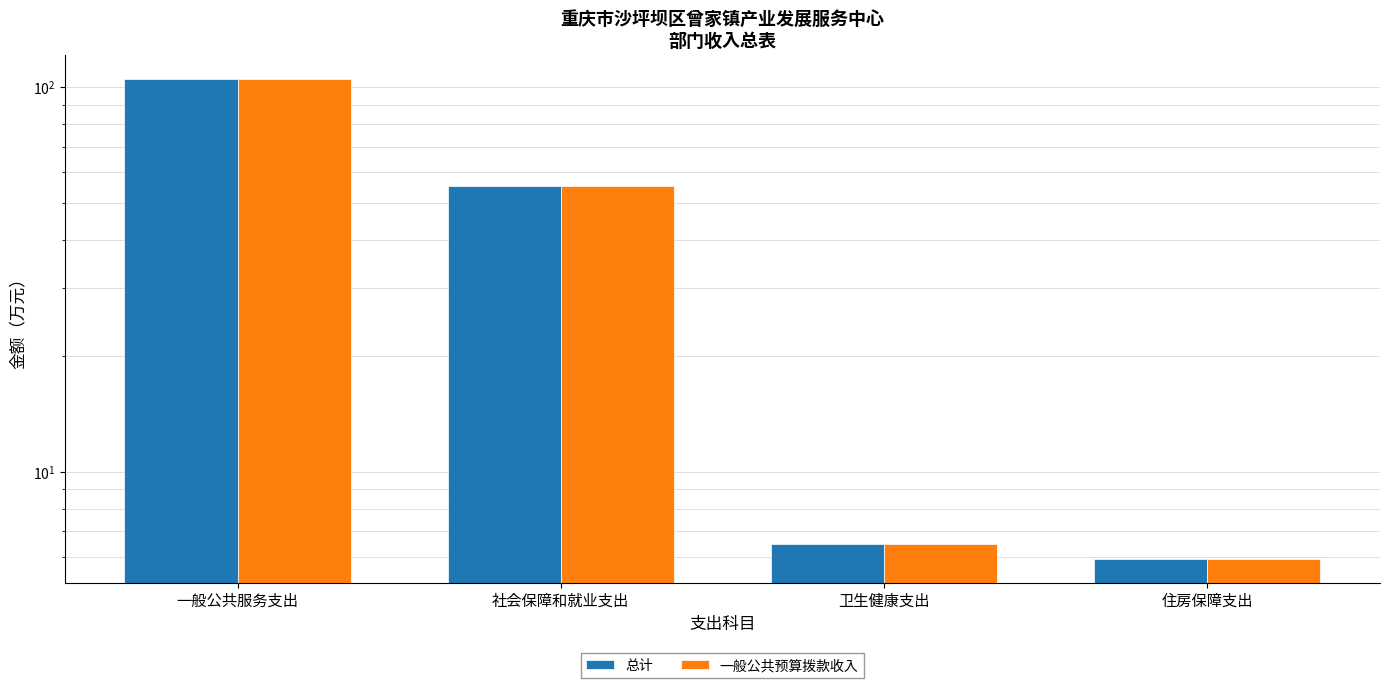

What is the difference between the second highest and minimum values in the 一般公共预算拨款收入 series?

49.4